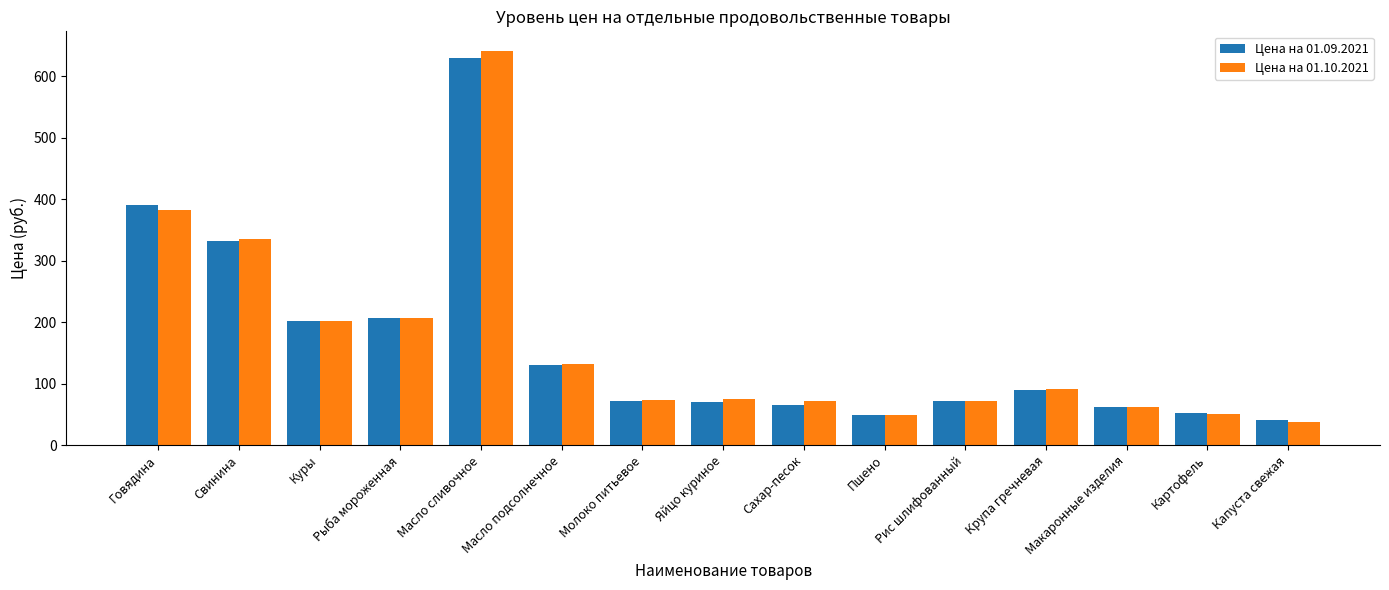

What are all the series names shown in the legend?

Цена на 01.09.2021, Цена на 01.10.2021